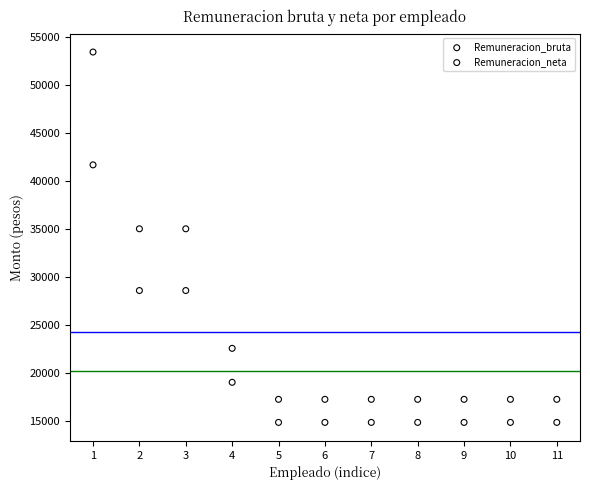

Which series reaches the minimum Y coordinate?

Remuneracion_neta